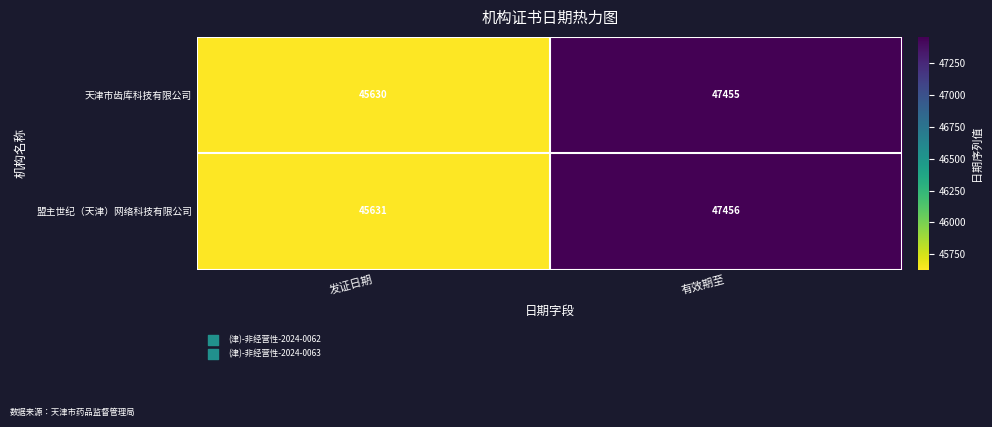

The value of 盟主世纪（天津）网络科技有限公司 at 有效期至 is 68958. True or false?

False